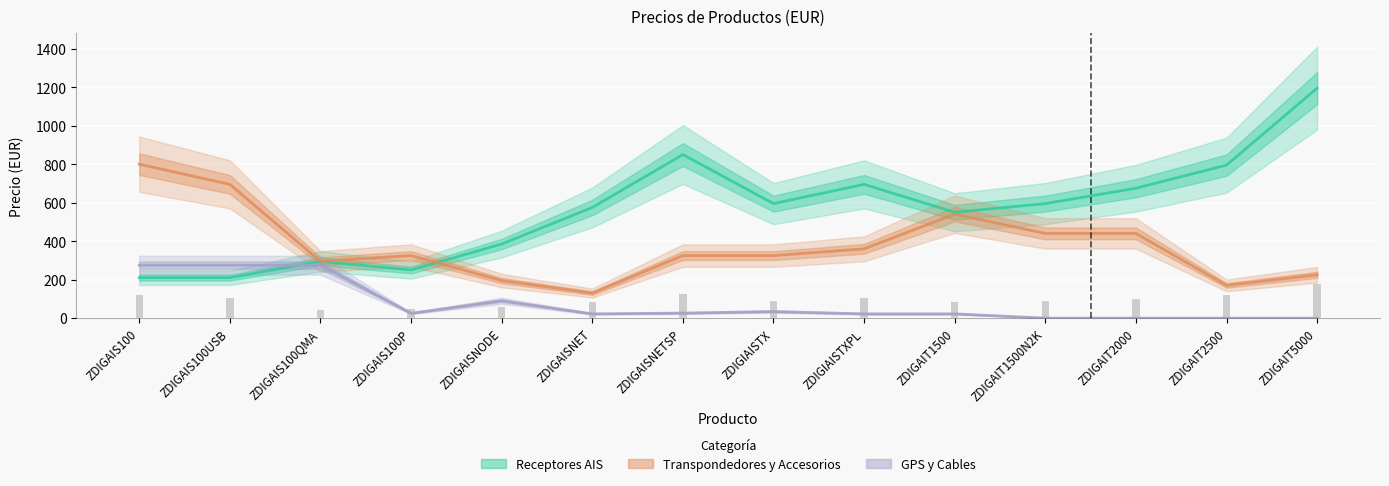

Does the chart contain any negative values?

No